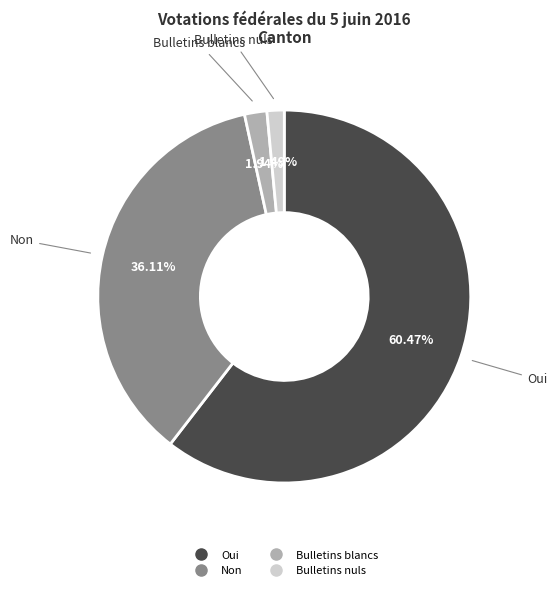

To the nearest percent, what percentage of the pie is Non?

36%